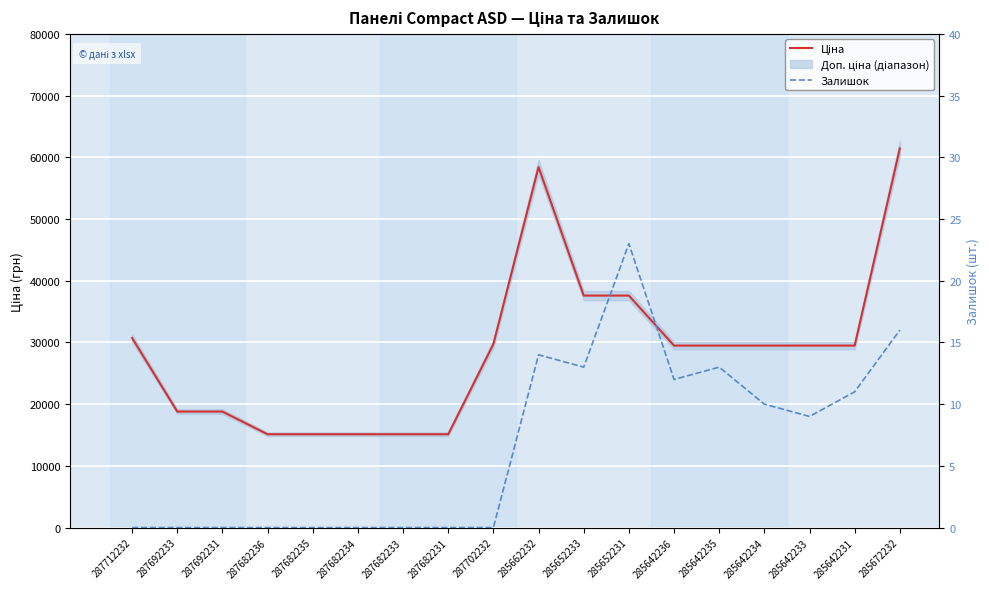

How many lines are shown in the chart?

2